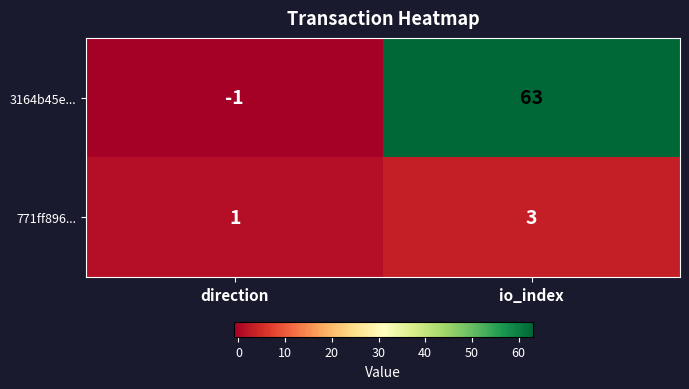

Which series has the largest range (max minus min)?

3164b45e...